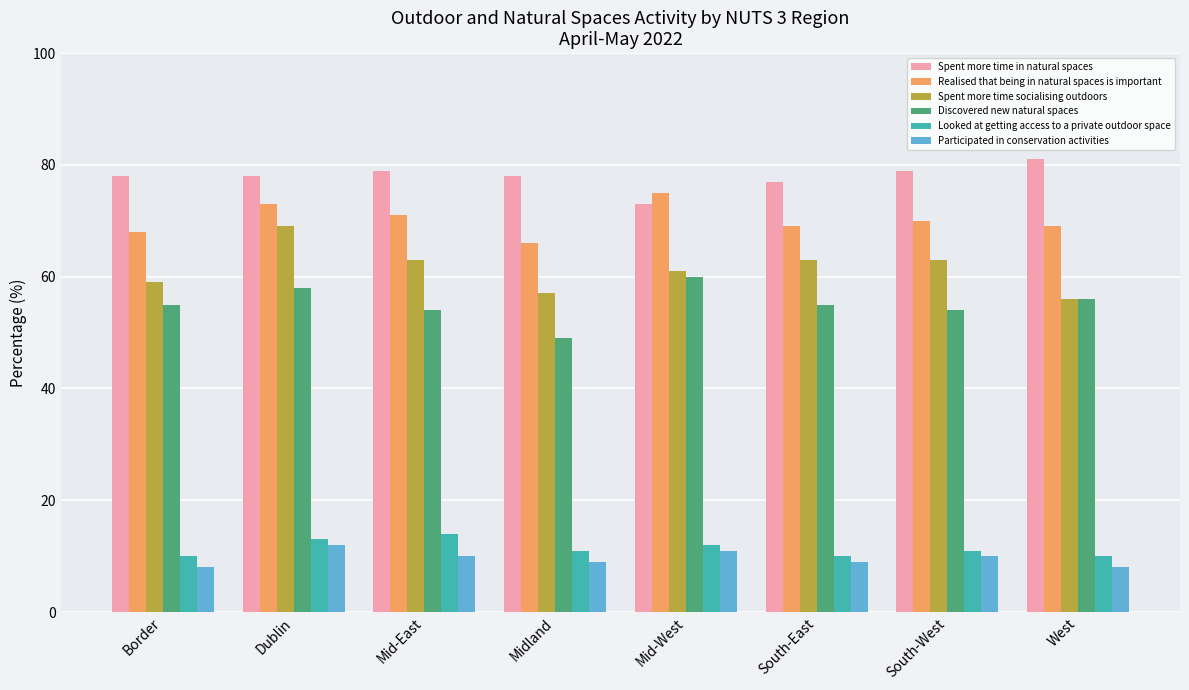

Read the Spent more time in natural spaces value at West.

81